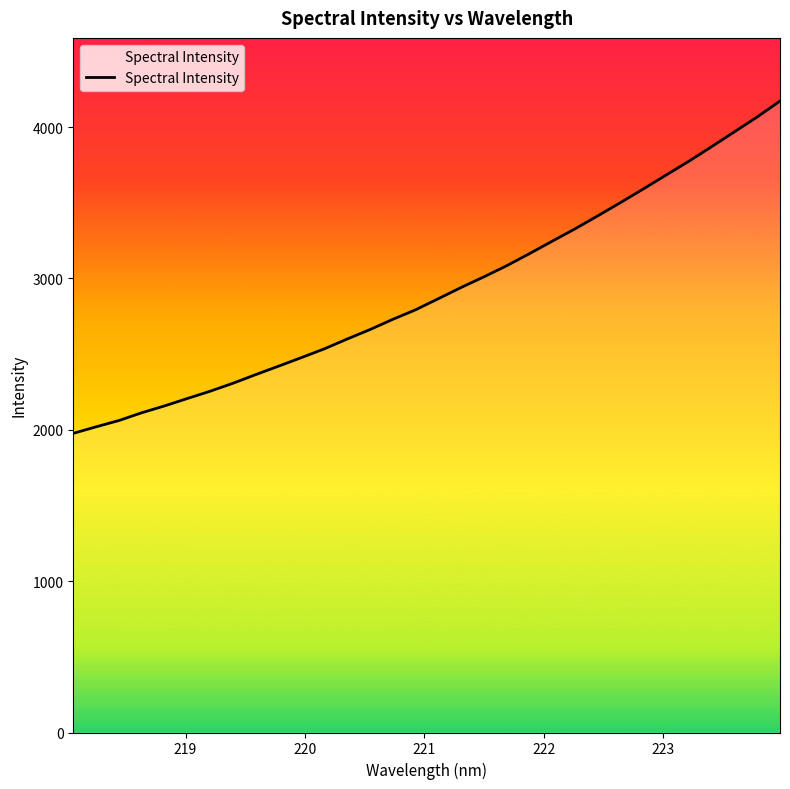

What is the minimum value shown in the chart?

1976.7